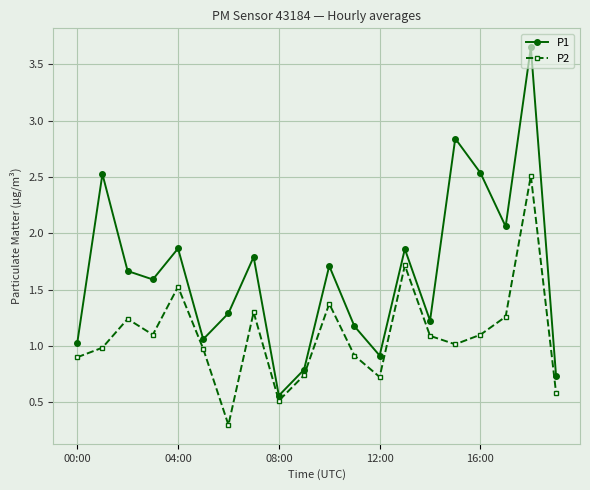

What are all the series names shown in the legend?

P1, P2